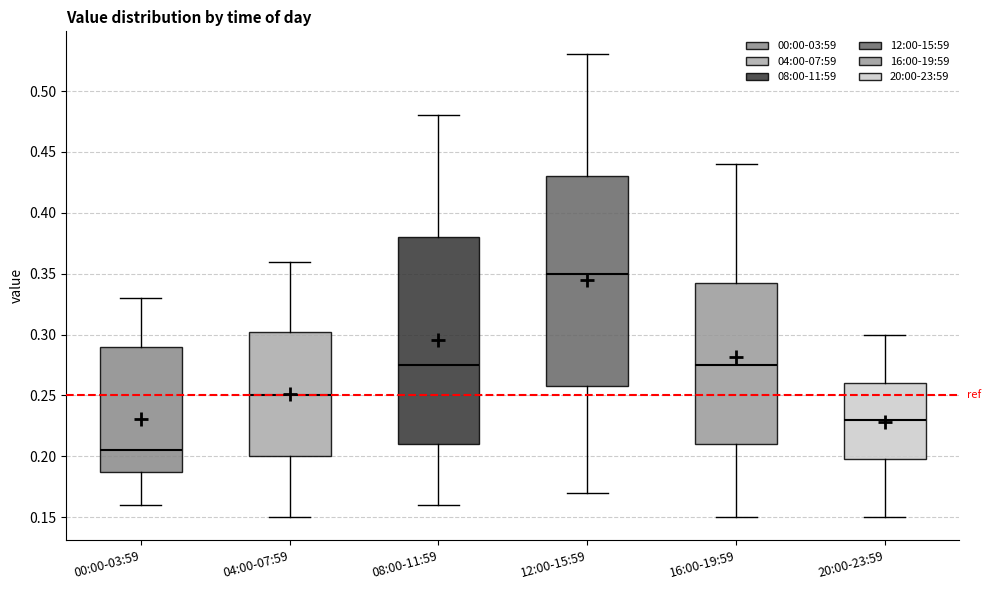

Reading left to right, transcribe this box plot: for each box, give where its median line is, the range the box spans, and where its two whiskers end, as read against the y-axis. The values are not printed on the chart, so give them approximately, as read against the axis.

00:00-03:59: median 0.205, box 0.190 to 0.290, whiskers 0.160 to 0.330
04:00-07:59: median 0.250, box 0.200 to 0.305, whiskers 0.150 to 0.360
08:00-11:59: median 0.275, box 0.210 to 0.380, whiskers 0.160 to 0.480
12:00-15:59: median 0.350, box 0.260 to 0.430, whiskers 0.170 to 0.530
16:00-19:59: median 0.275, box 0.210 to 0.345, whiskers 0.150 to 0.440
20:00-23:59: median 0.230, box 0.200 to 0.260, whiskers 0.150 to 0.300